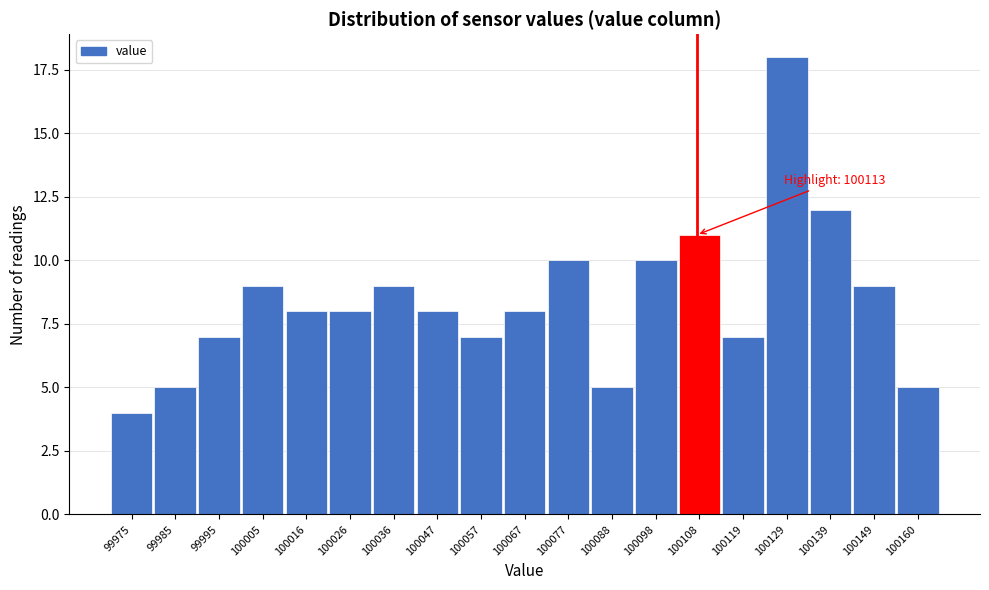

Reading left to right, what are all the values shown in this chart?

99975=4	99985=5	99995=7	100005=9	100016=8	100026=8	100036=9	100047=8	100057=7	100067=8	100077=10	100088=5	100098=10	100108=11	100119=7	100129=18	100139=12	100149=9	100160=5